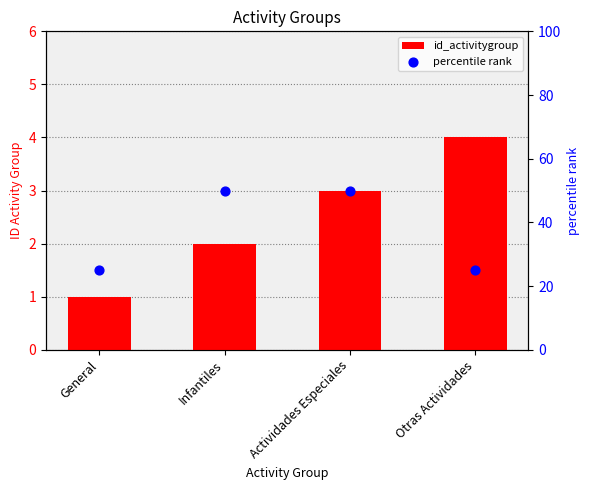

What is the total value across all series at Otras Actividades?

29